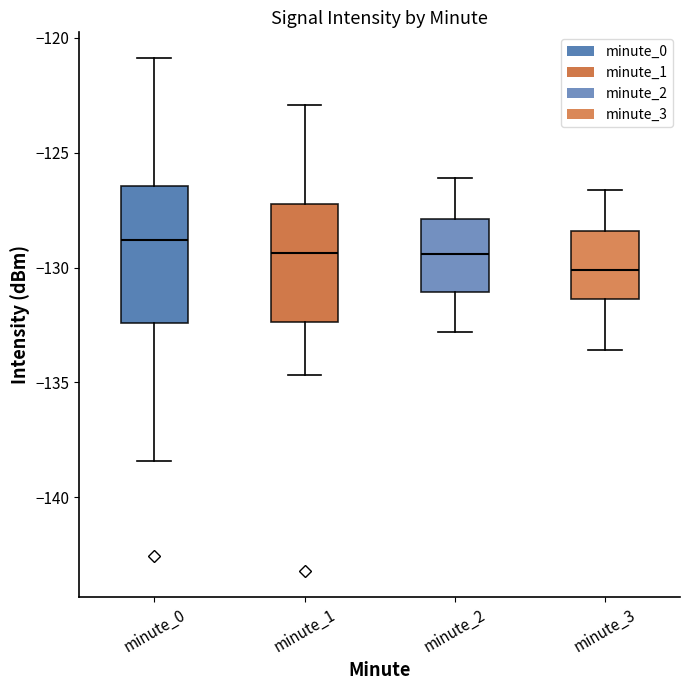

Which box has the highest median line?

minute_0